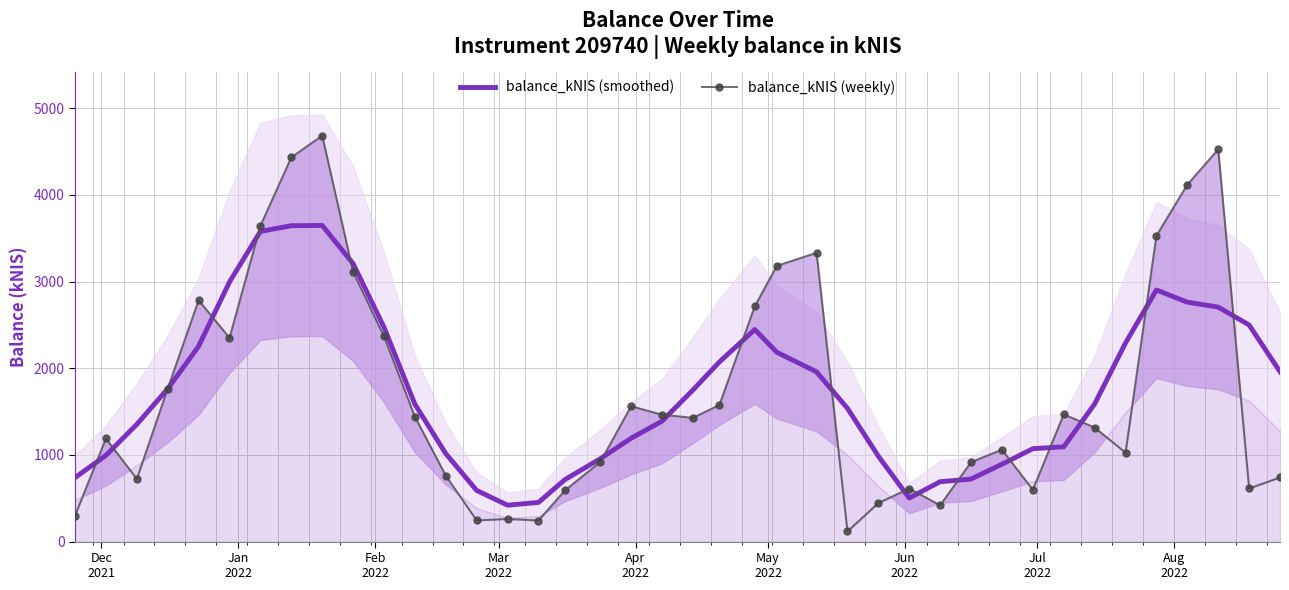

How many lines are shown in the chart?

2